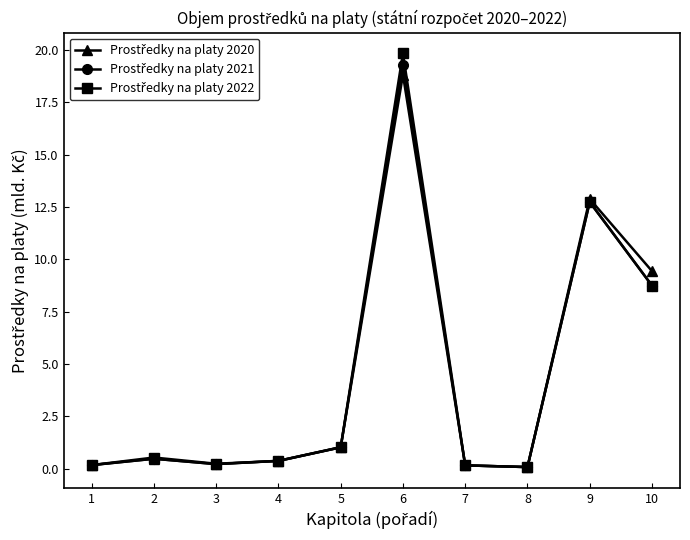

At how many categories does at least one series exceed 11?

2